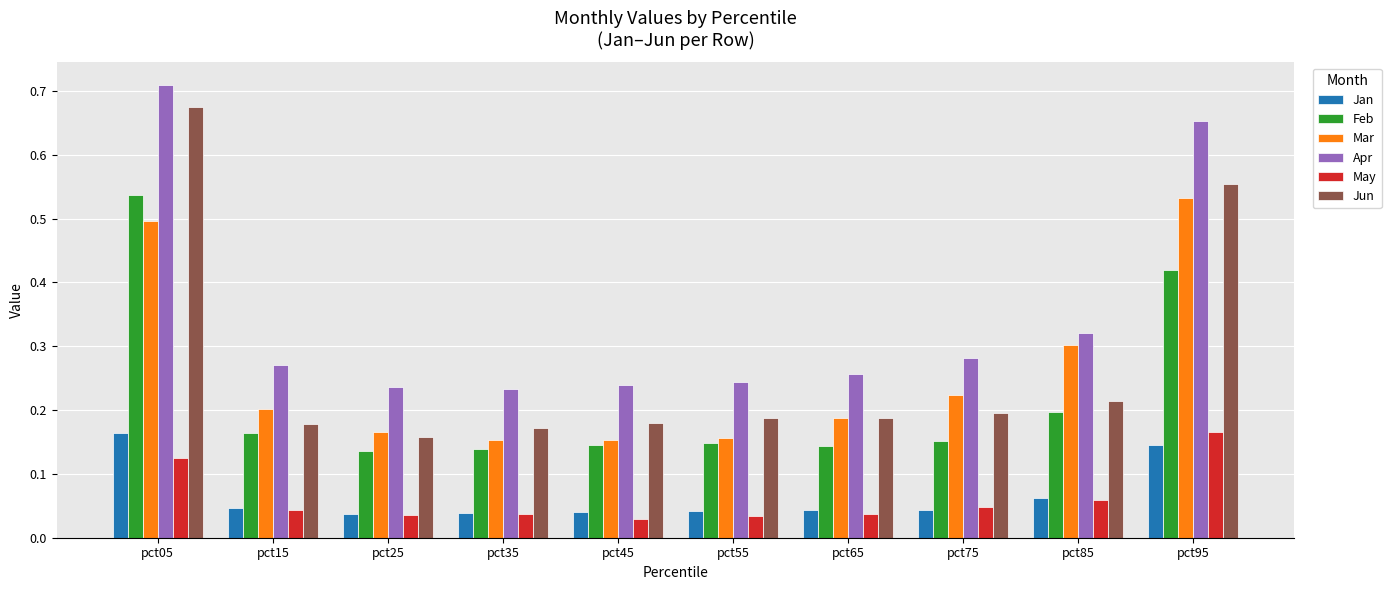

What is the sum of all Jun values?

2.7